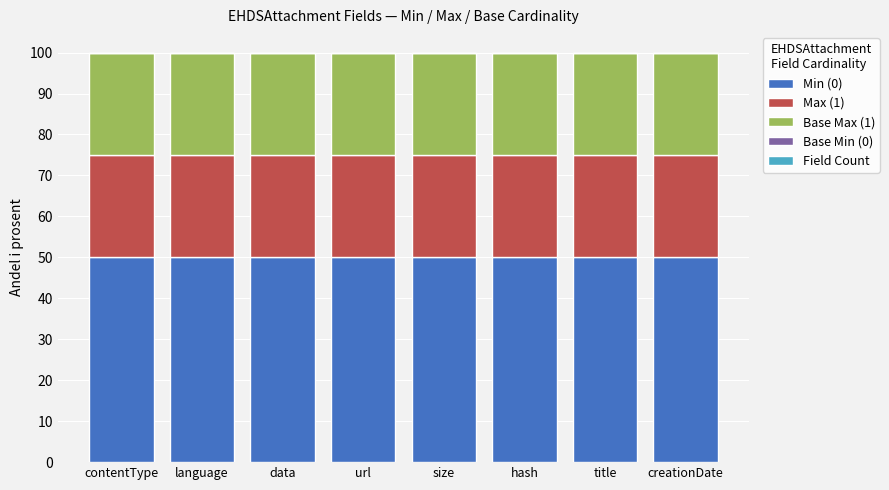

What is the maximum value for Min (0)?

50